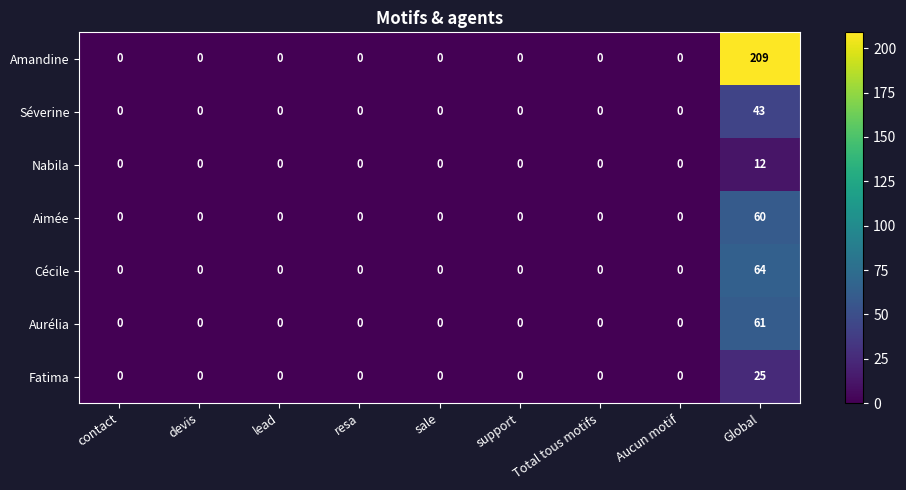

The Amandine series shows 0 at lead. True or false?

True